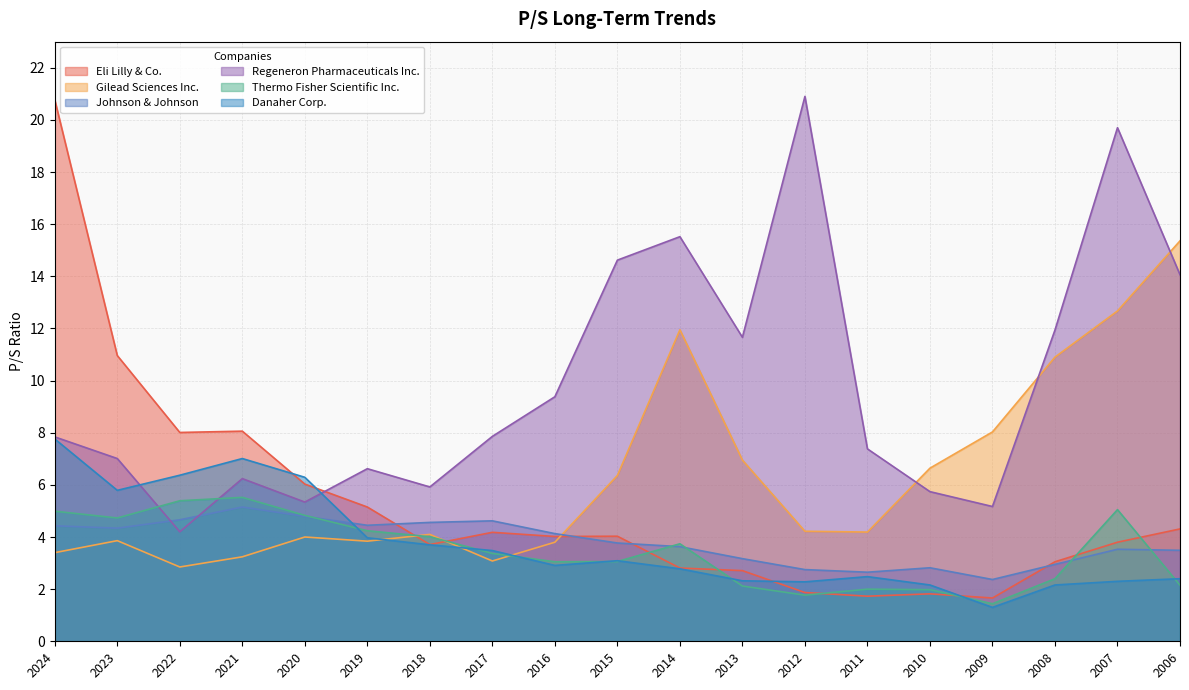

What is the value of the Thermo Fisher Scientific Inc. point at the 3rd from the left?

5.4